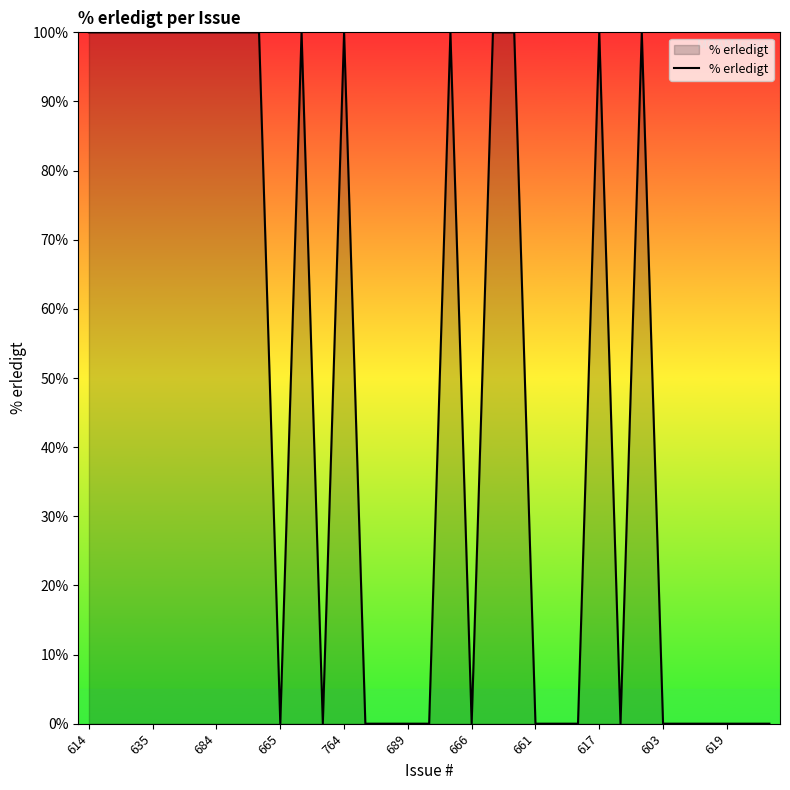

What is the difference between the maximum and minimum values?

100